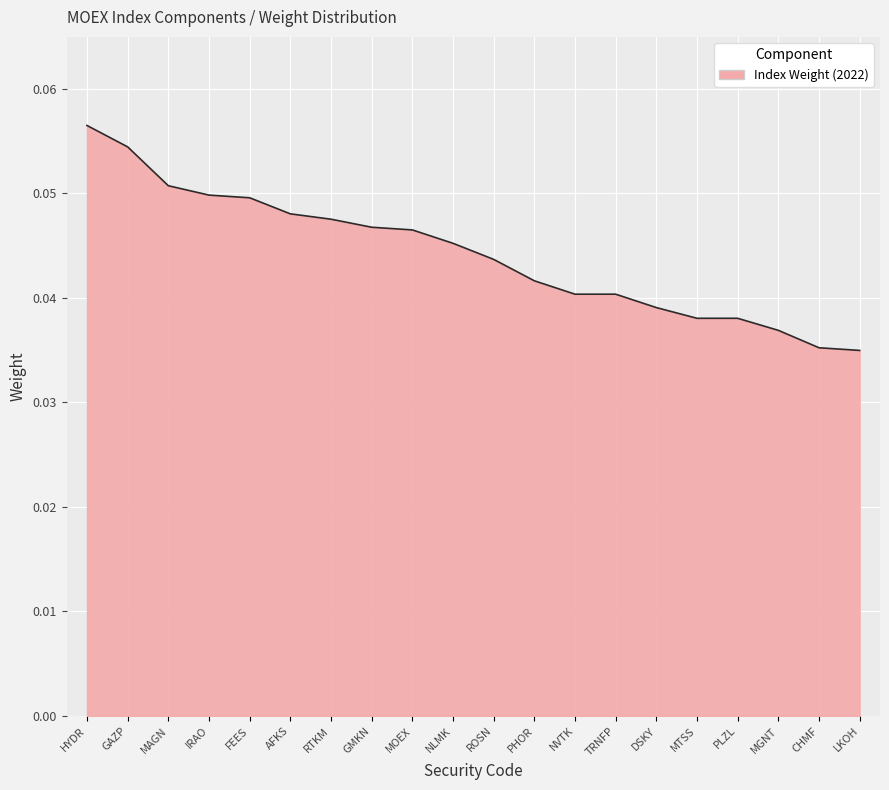

What position from the left is CHMF?

19